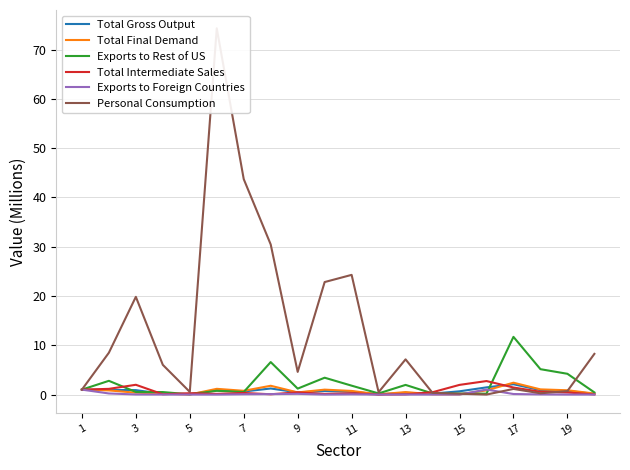

List the series in order of their peak value, lowest first.

Exports to Foreign Countries, Total Gross Output, Total Final Demand, Total Intermediate Sales, Exports to Rest of US, Personal Consumption